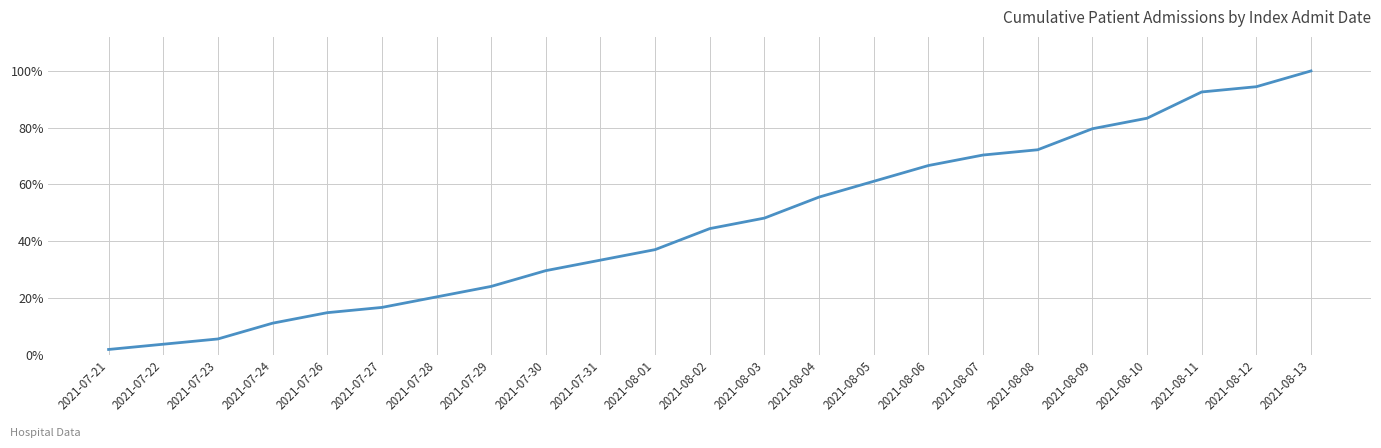

What position from the left is 2021-08-04?

14